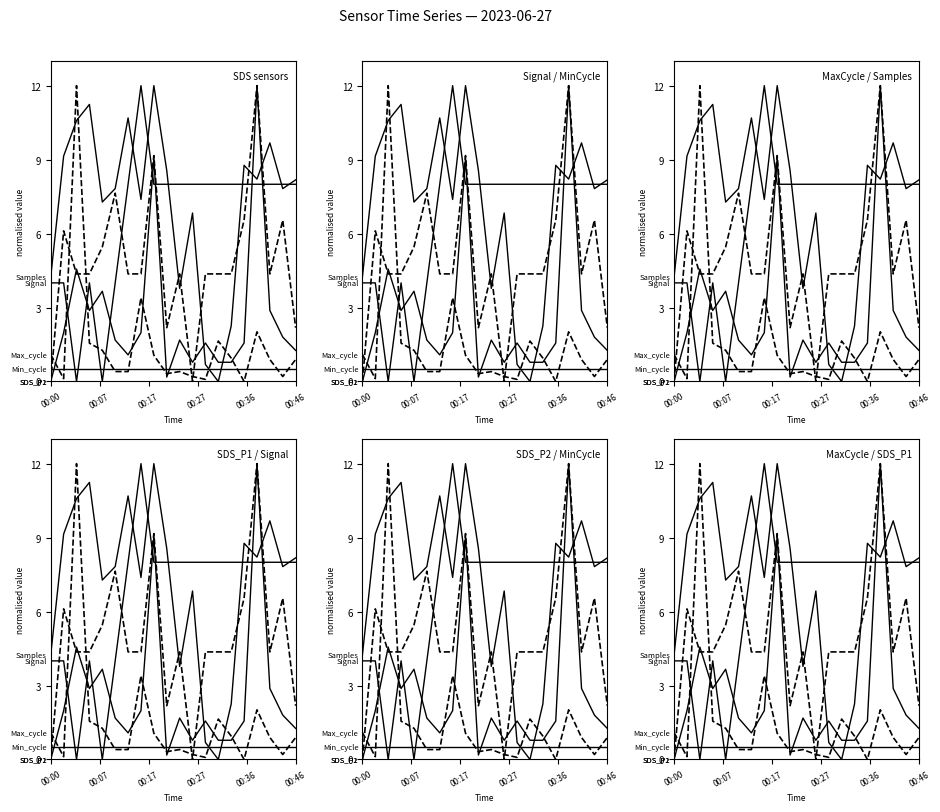

Is it true that SDS_P2 equals 5.5 at 00:36?

True